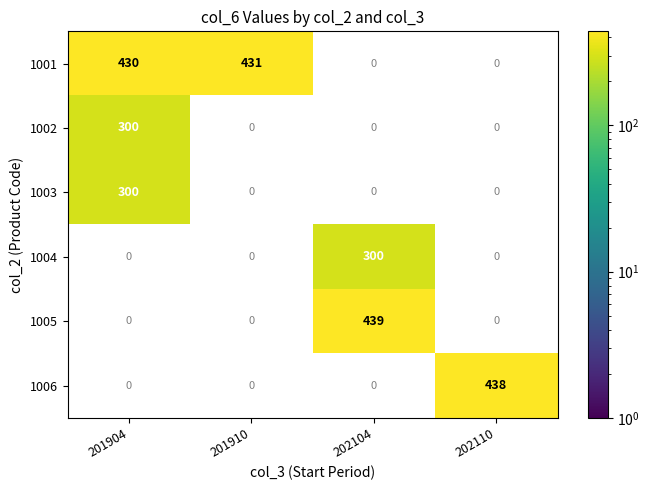

At how many categories does at least one series exceed 258?

4